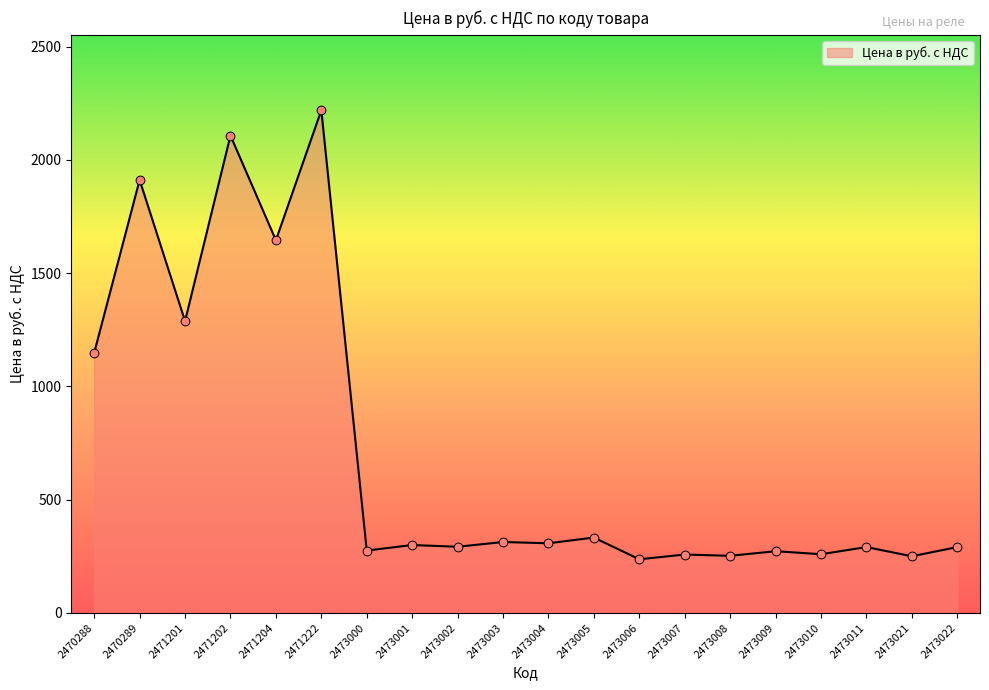

What is the ratio of the value at 2473008 to the value at 2473007?

1.0